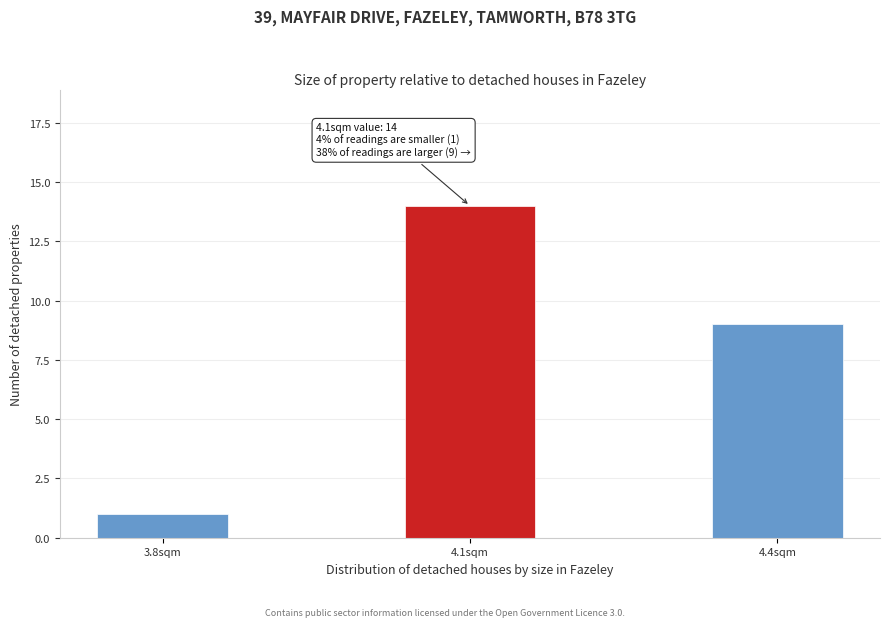

Reading right to left, what are all the values shown in this chart?

9	14	1